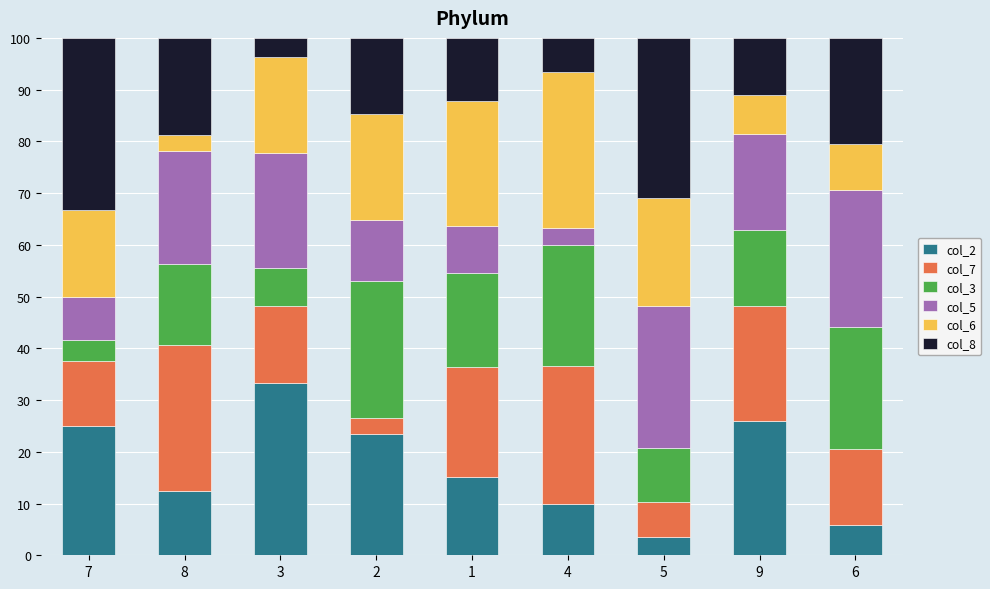

What is the maximum value for col_2?

33.3